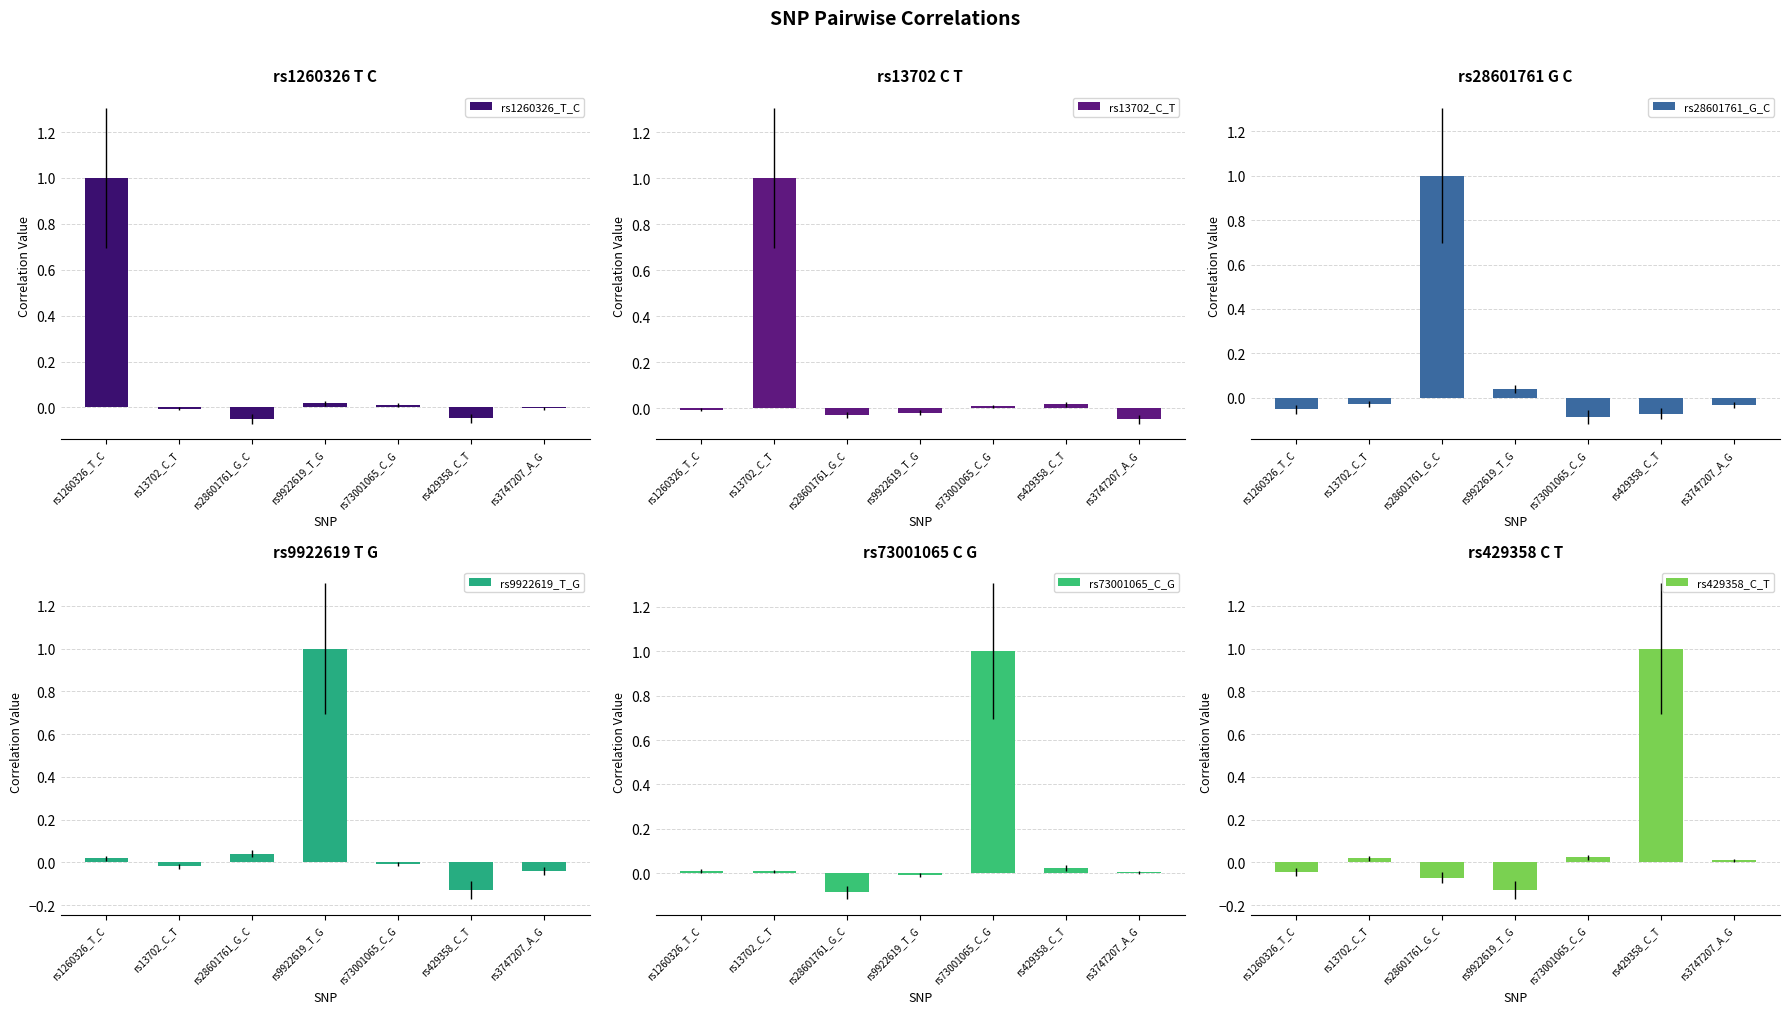

What is the approximate value of rs1260326_T_C at rs1260326_T_C?

1.0